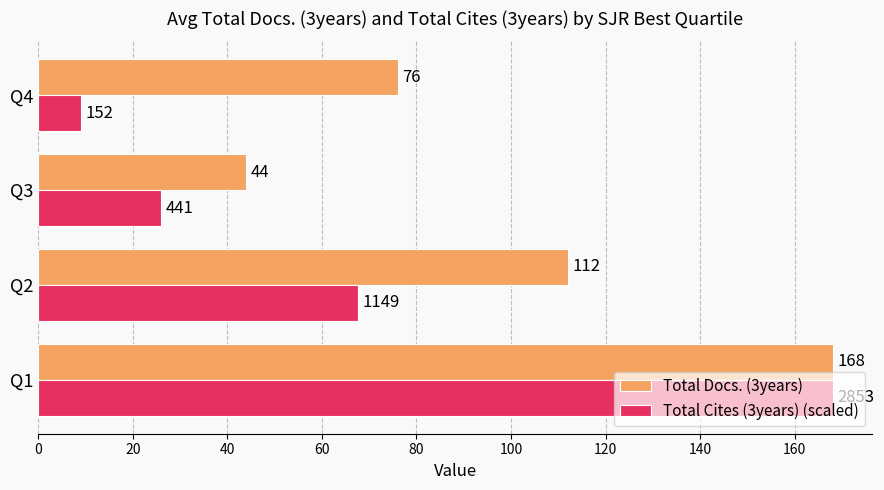

Rank the categories by Total Docs. (3years) value from highest to lowest.

Q1, Q2, Q4, Q3